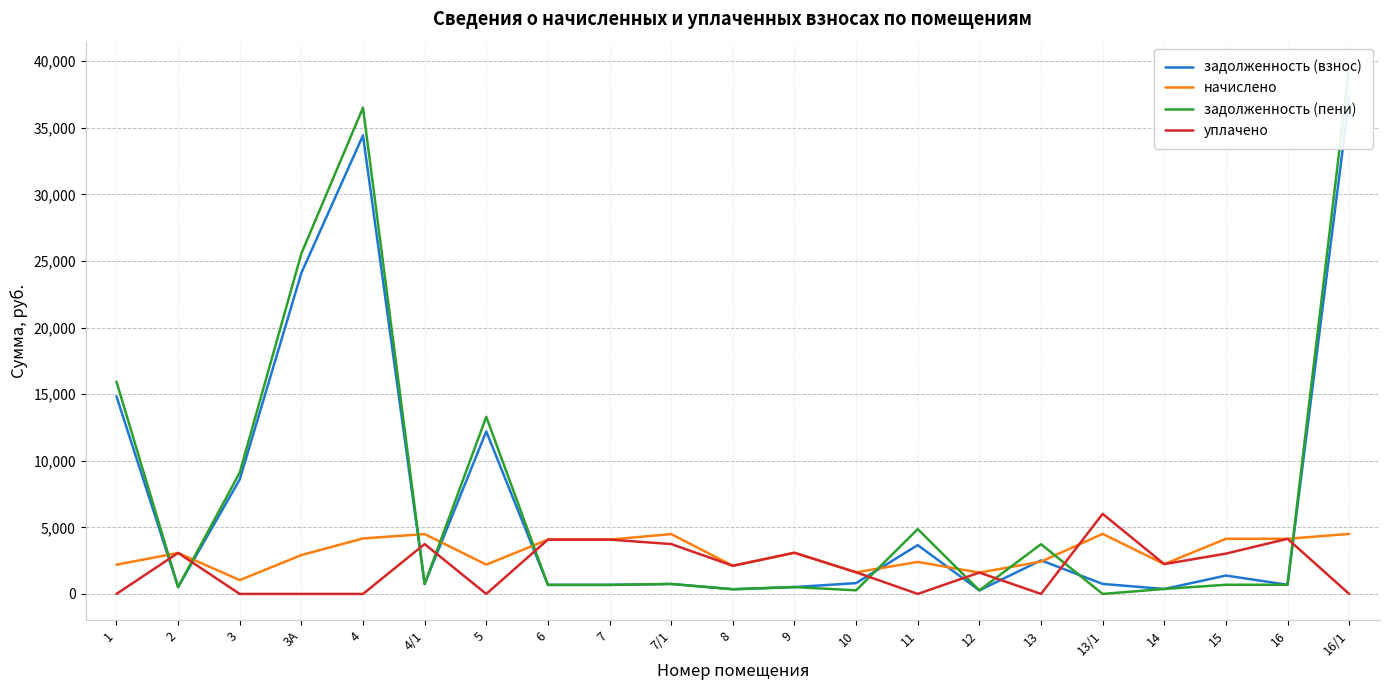

Between 2 and 4, which series saw the biggest shift?

задолженность (пени)